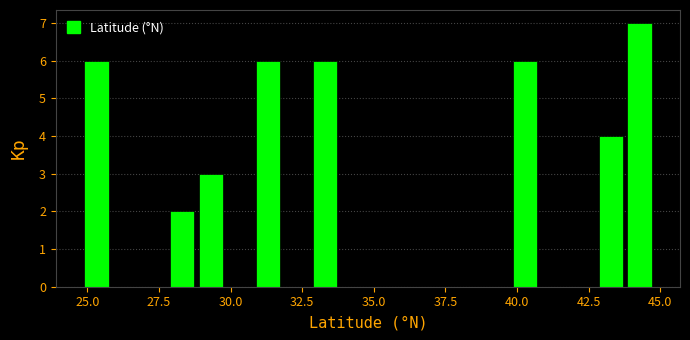

Read against the x-axis, roughly where is the centre of the tallest bar?

44.5